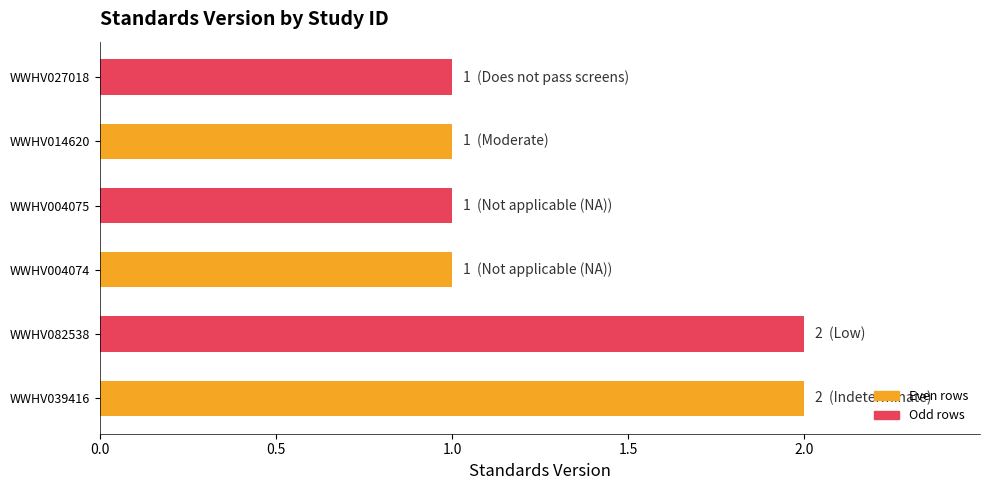

How many values are between 1 and 2?

6